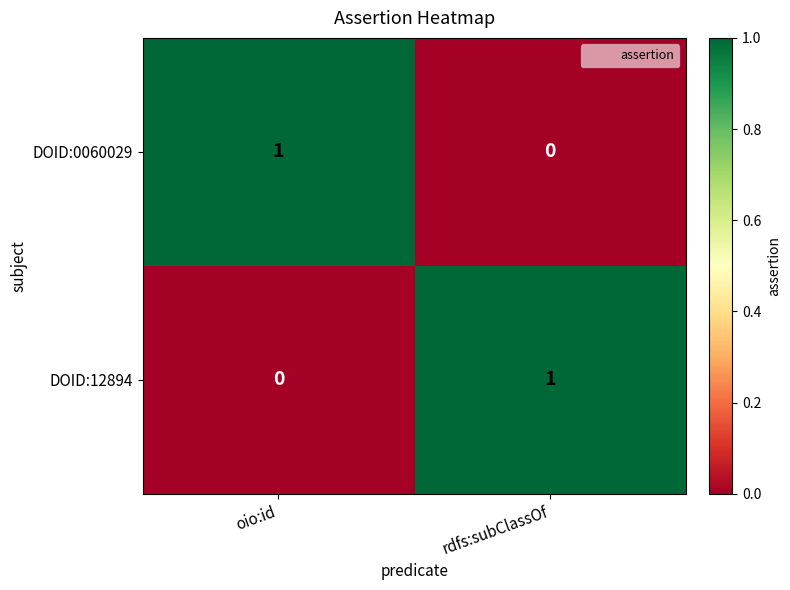

How many values in the DOID:12894 series are below 1?

1